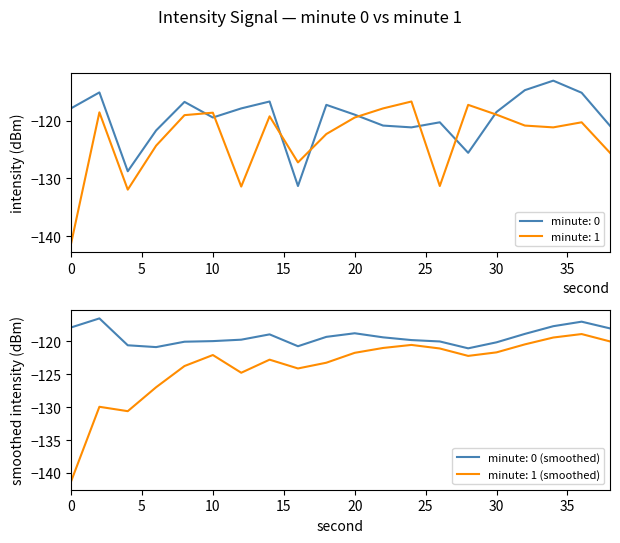

What is the maximum value for intensity_min1?

-116.7